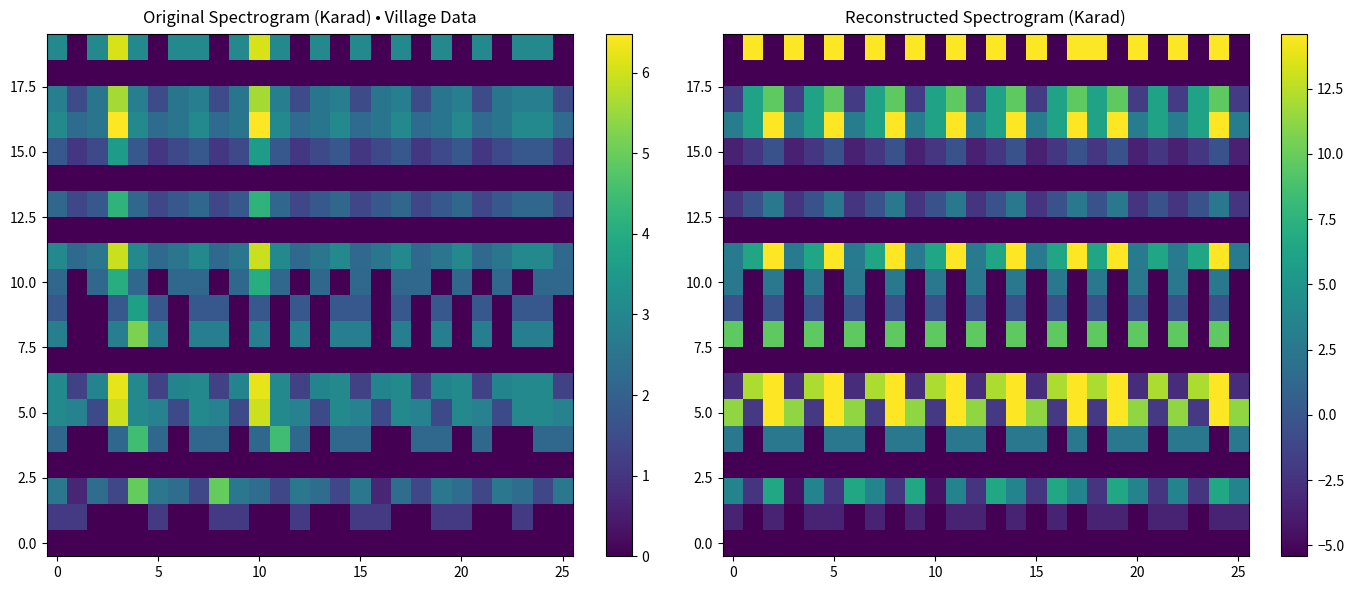

At how many categories does at least one series exceed 0?

26